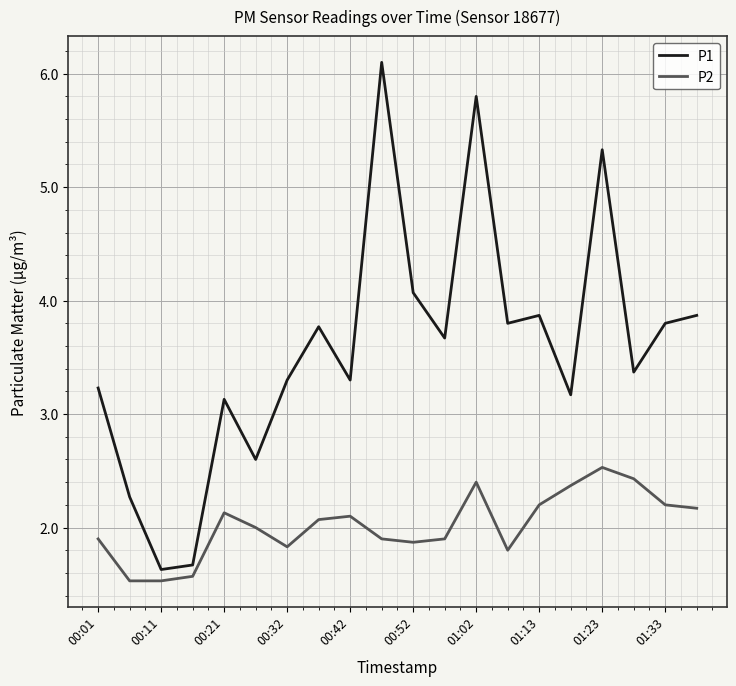

Which series has the widest spread of values?

P1